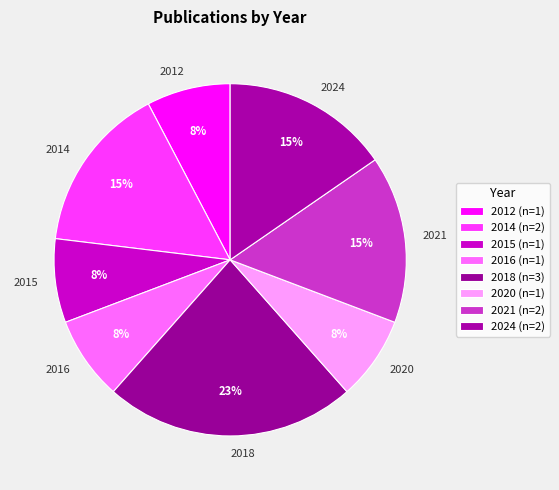

Approximately how many times larger is the value at 2020 compared to 2015?

1.0